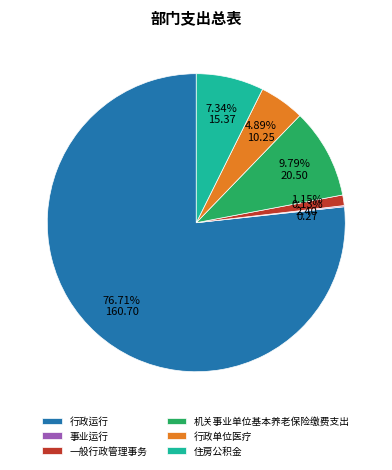

True or false: 机关事业单位基本养老保险缴费支出 accounts for 20% of the total.

False